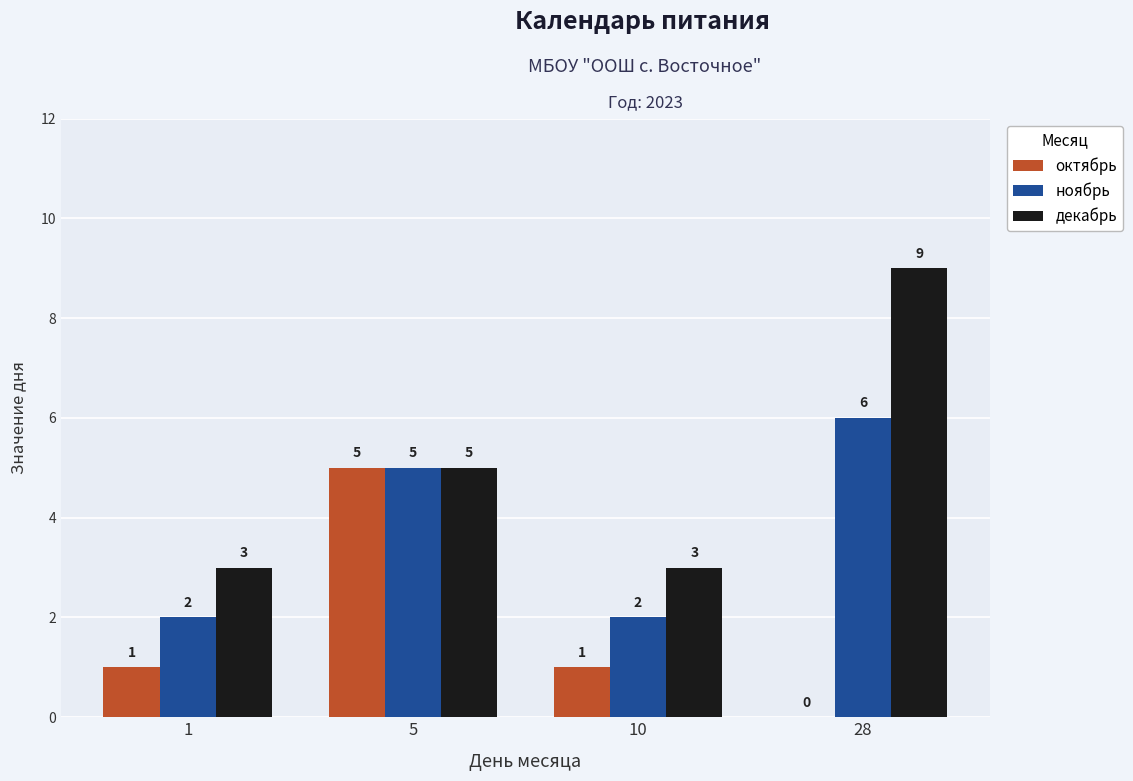

The октябрь series shows 0 at 28. True or false?

True